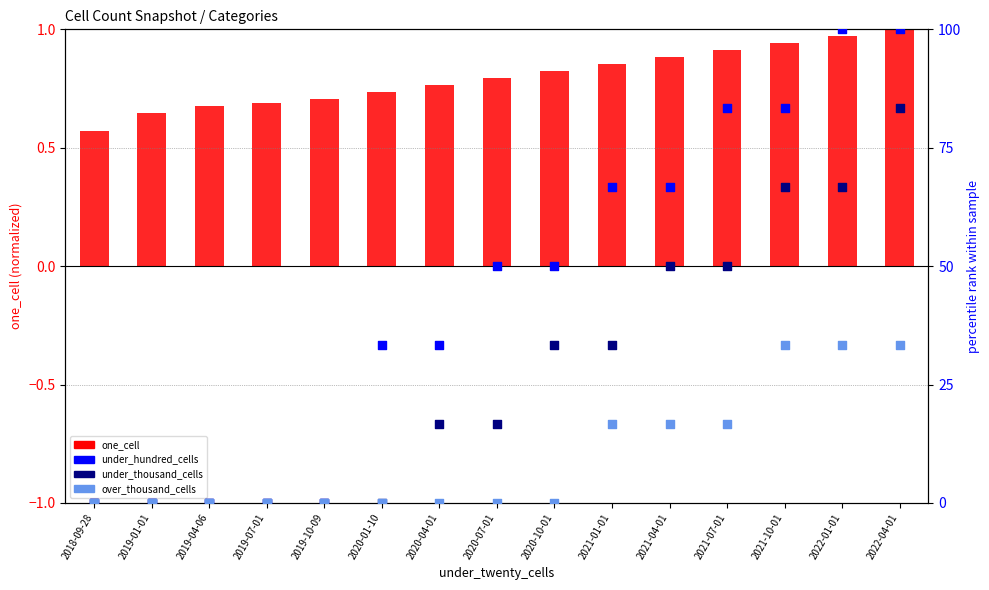

What are all the series names shown in the legend?

one_cell, under_hundred_cells, under_thousand_cells, over_thousand_cells